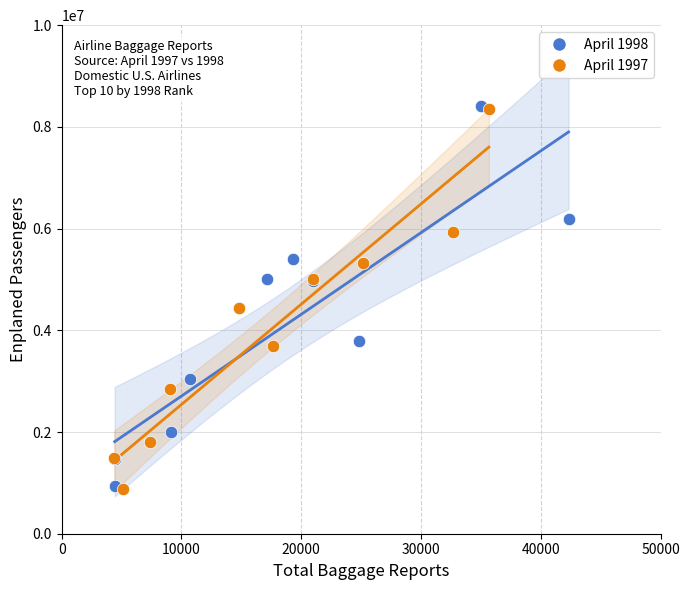

Which series has the largest Y range (max minus min)?

April 1998